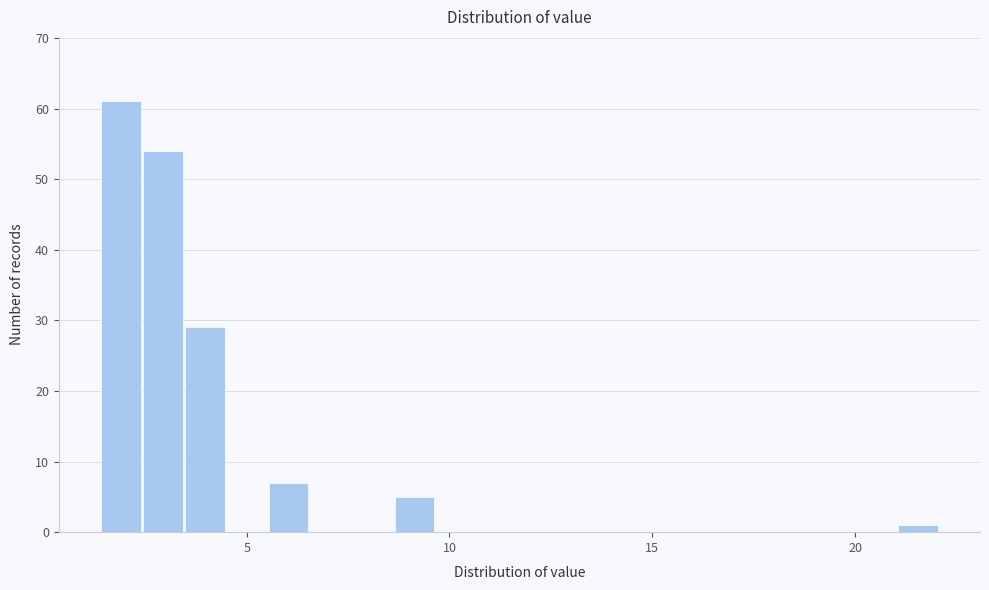

Read against the x-axis, roughly where is the centre of the tallest bar?

2.0